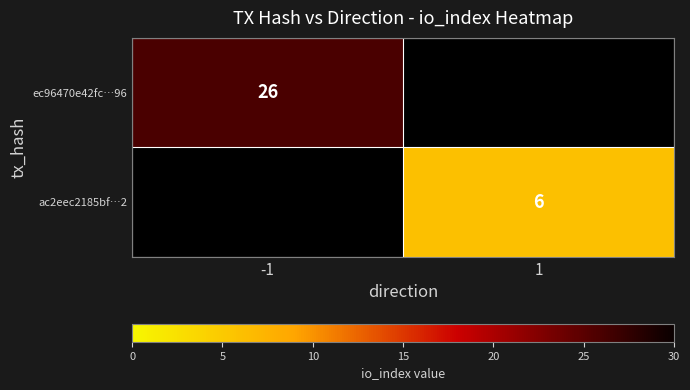

What is the greatest value displayed?

26.0